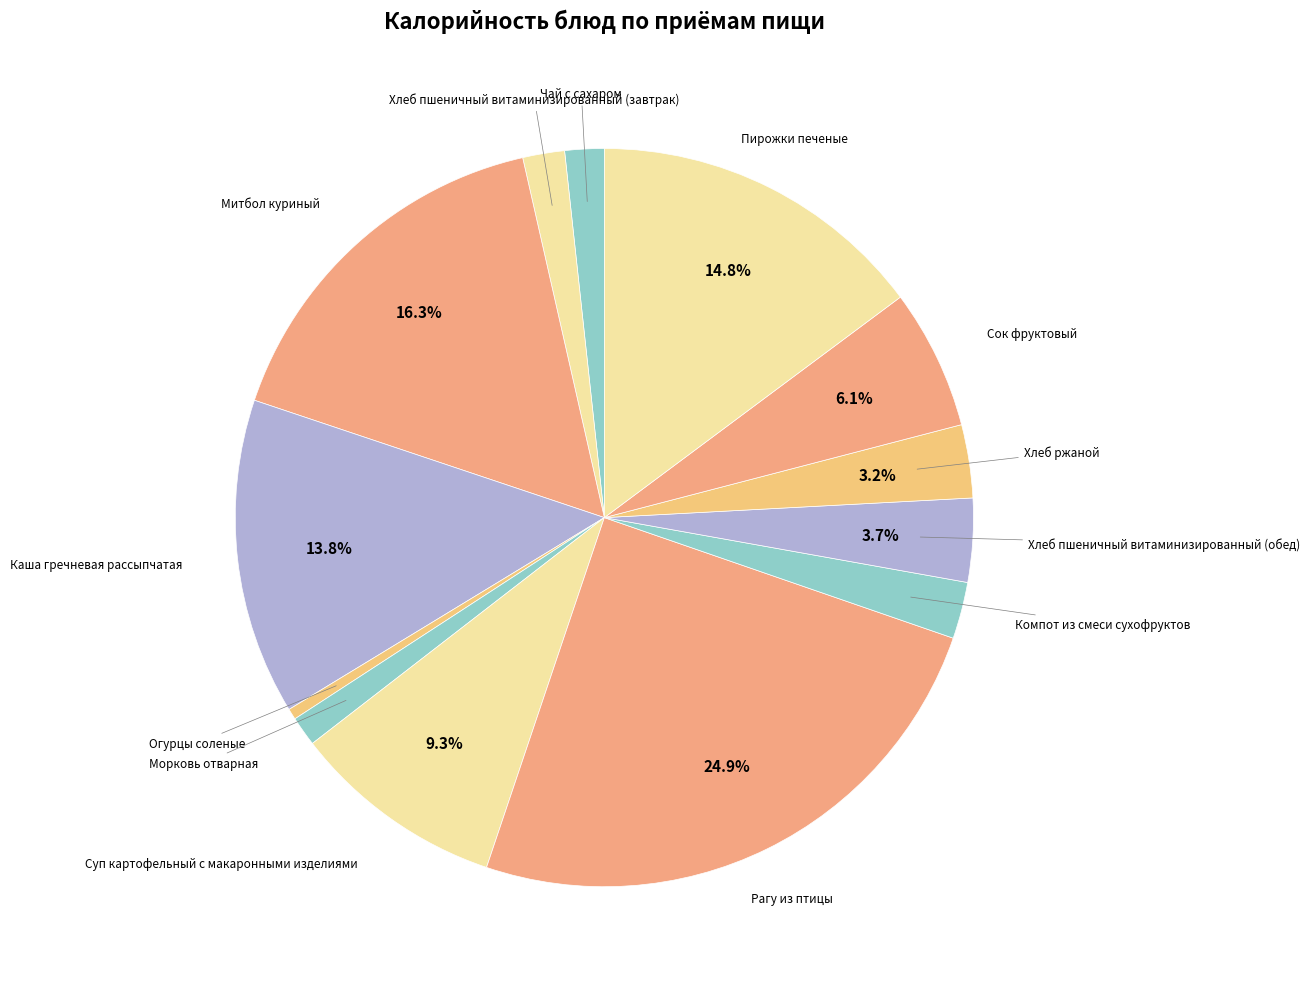

How many segments does this pie chart have?

13